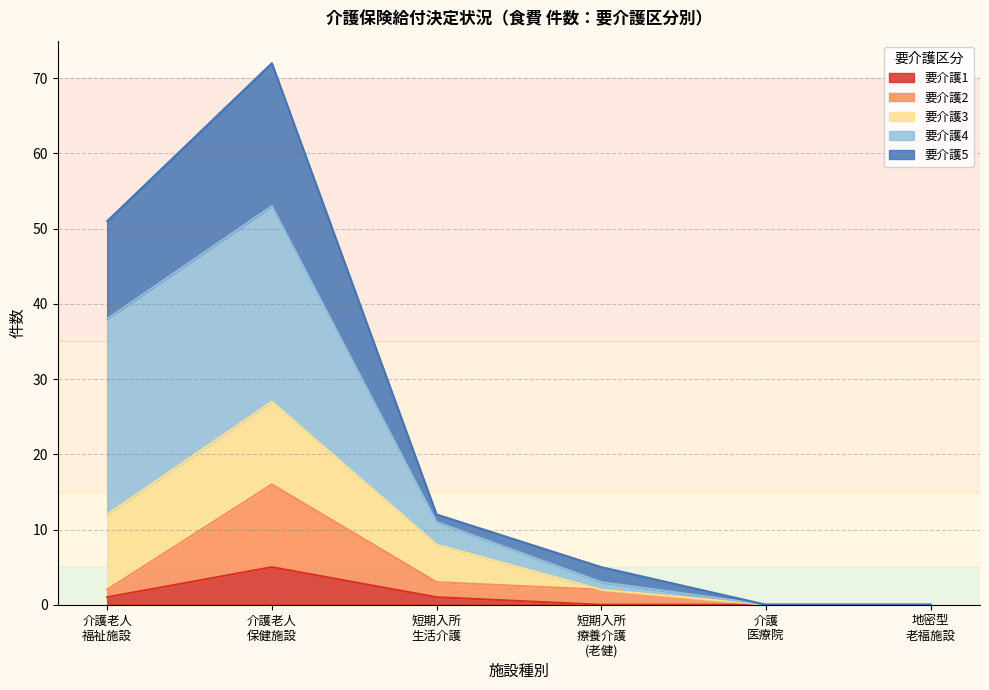

At which category is the sum across all series the highest?

介護老人
保健施設